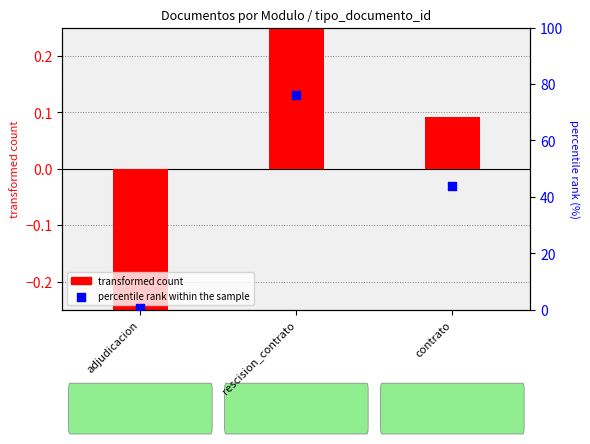

At which category is the sum across all series the highest?

rescision_contrato